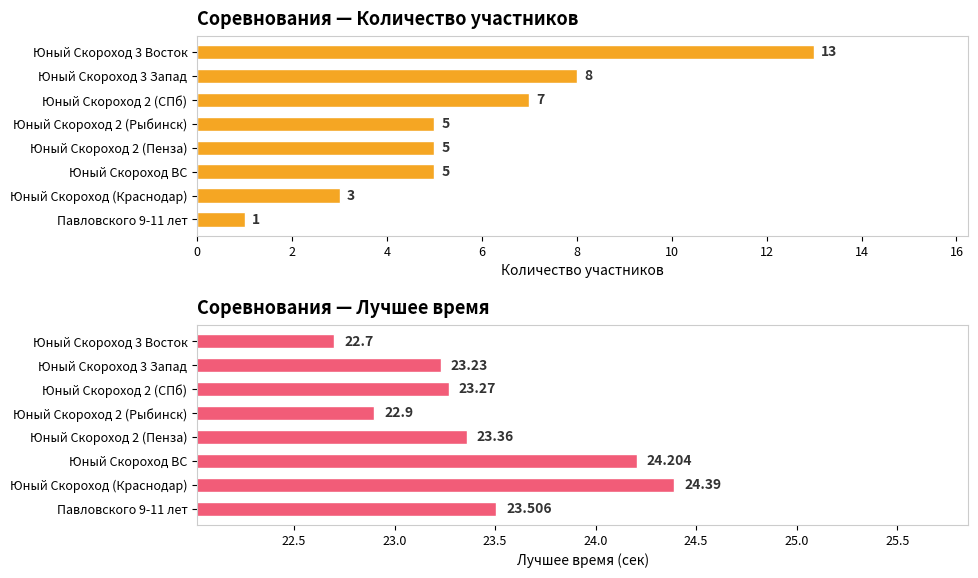

How many values in the Лучшее время (сек) series are below 23?

2